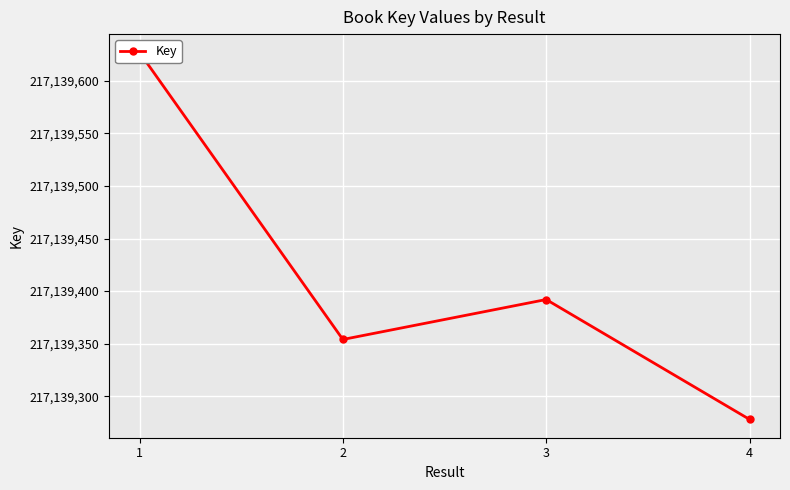

The value at 1 is 117501330. True or false?

False